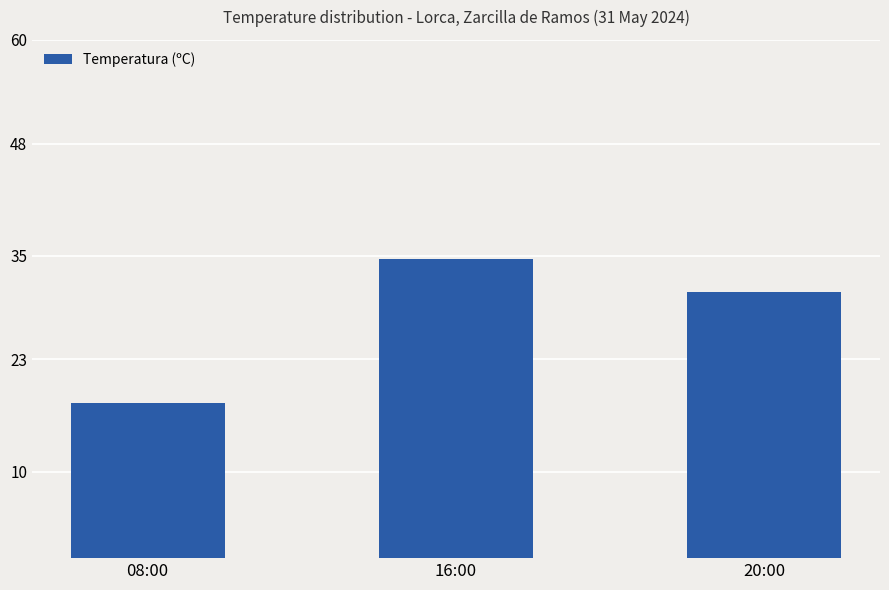

Between 08:00 and 16:00, which is larger?

16:00